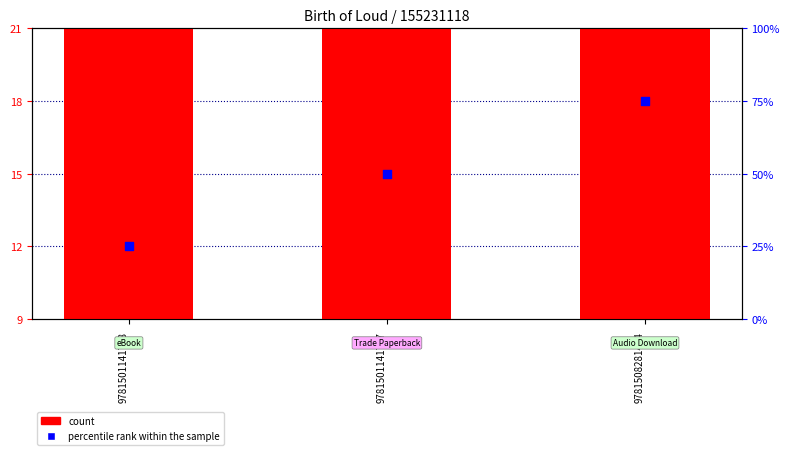

At which category is the sum across all series the highest?

9781508281474